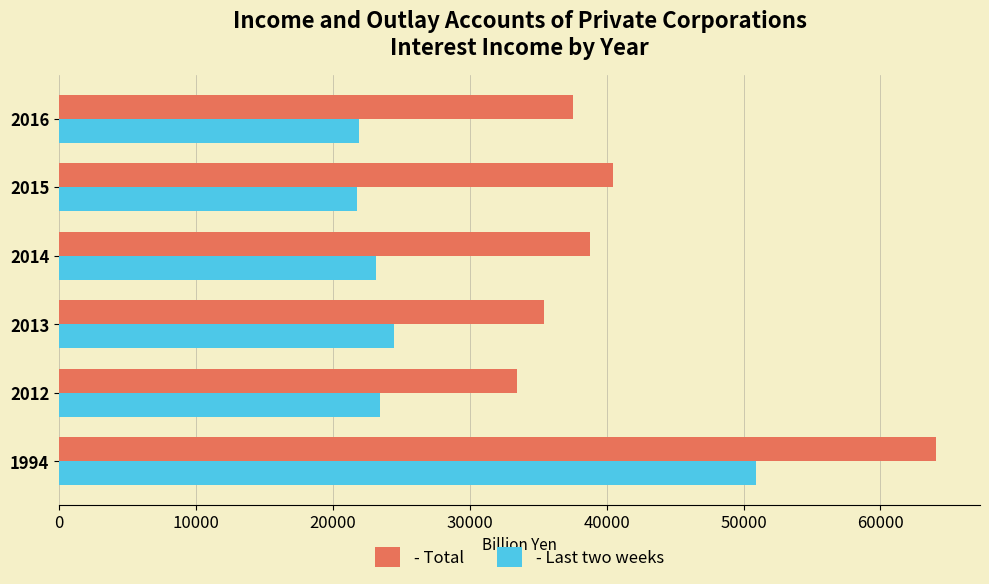

Rank the series by their maximum value, from lowest to highest.

- Last two weeks, - Total